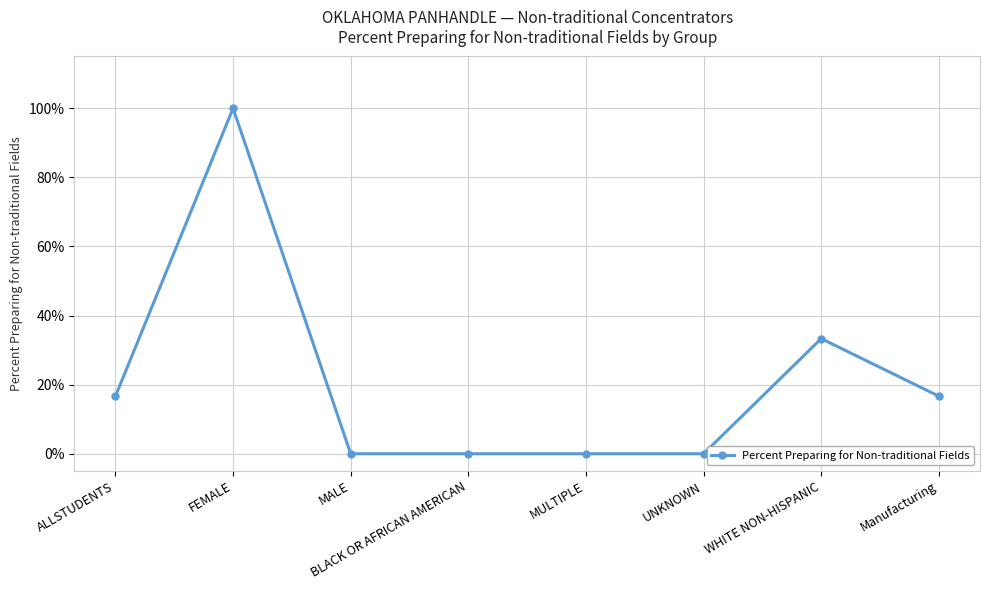

Is this an area chart (filled region under the line)?

No